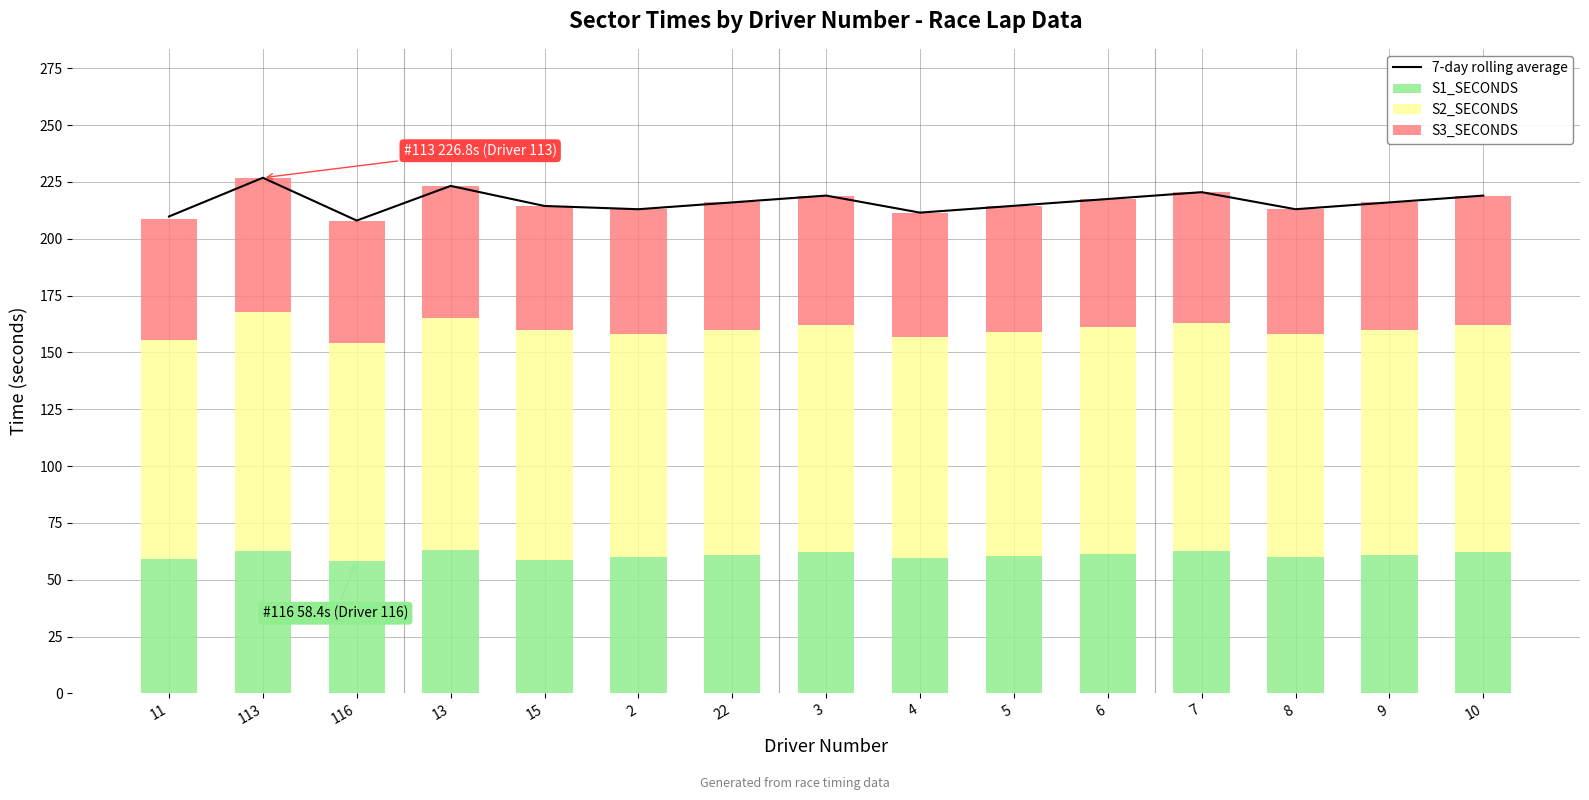

Reading right to left, list all the values displayed in this chart.

7-day rolling average: 219.0	216.0	213.0	220.5	217.5	214.5	211.5	219.0	216.0	213.0	214.4	223.3	208.0	226.8	209.8
S1_SECONDS: 62.0	61.0	60.0	62.5	61.5	60.5	59.5	62.0	61.0	60.0	58.8	63.3	58.4	62.6	59.2
S2_SECONDS: 100.0	99.0	98.0	100.5	99.5	98.5	97.5	100.0	99.0	98.0	101.1	101.9	95.8	105.1	96.1
S3_SECONDS: 57.0	56.0	55.0	57.5	56.5	55.5	54.5	57.0	56.0	55.0	54.6	58.1	53.8	59.1	53.5